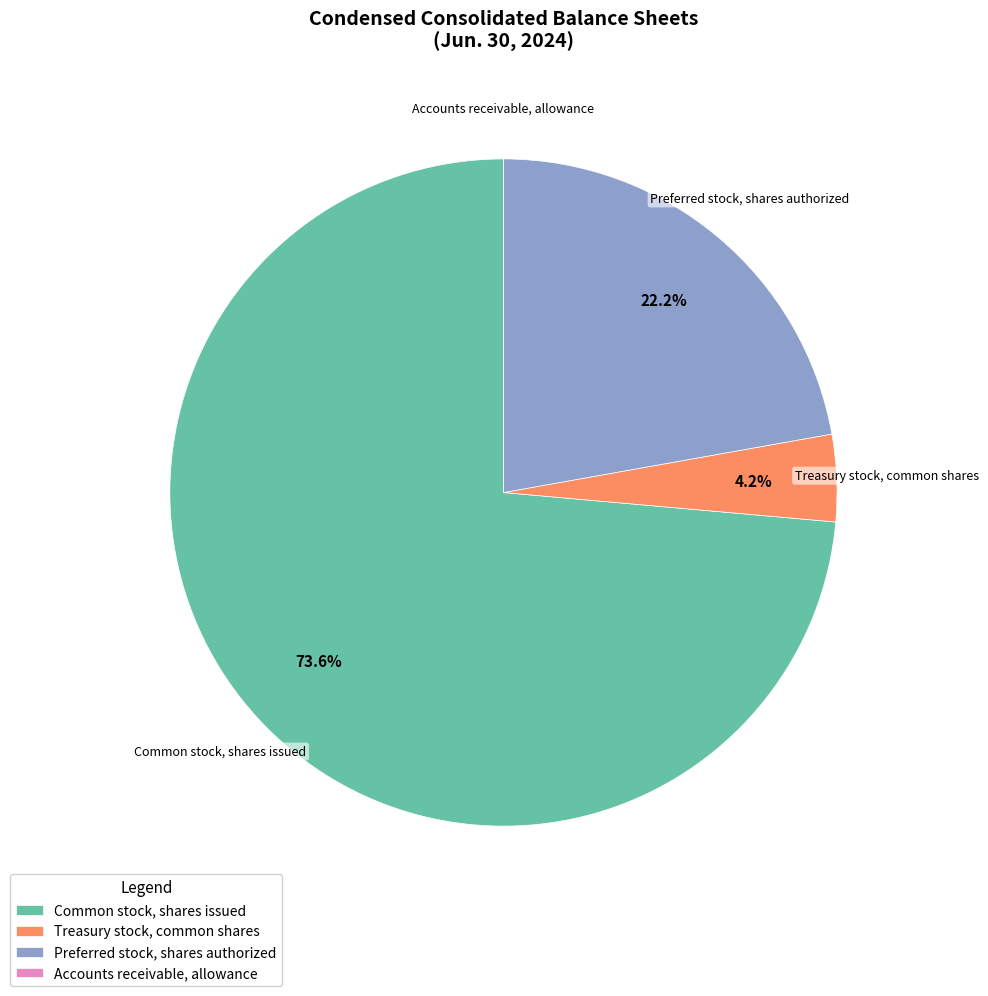

To the nearest percent, what is the difference between the largest and smallest slice percentages?

74%